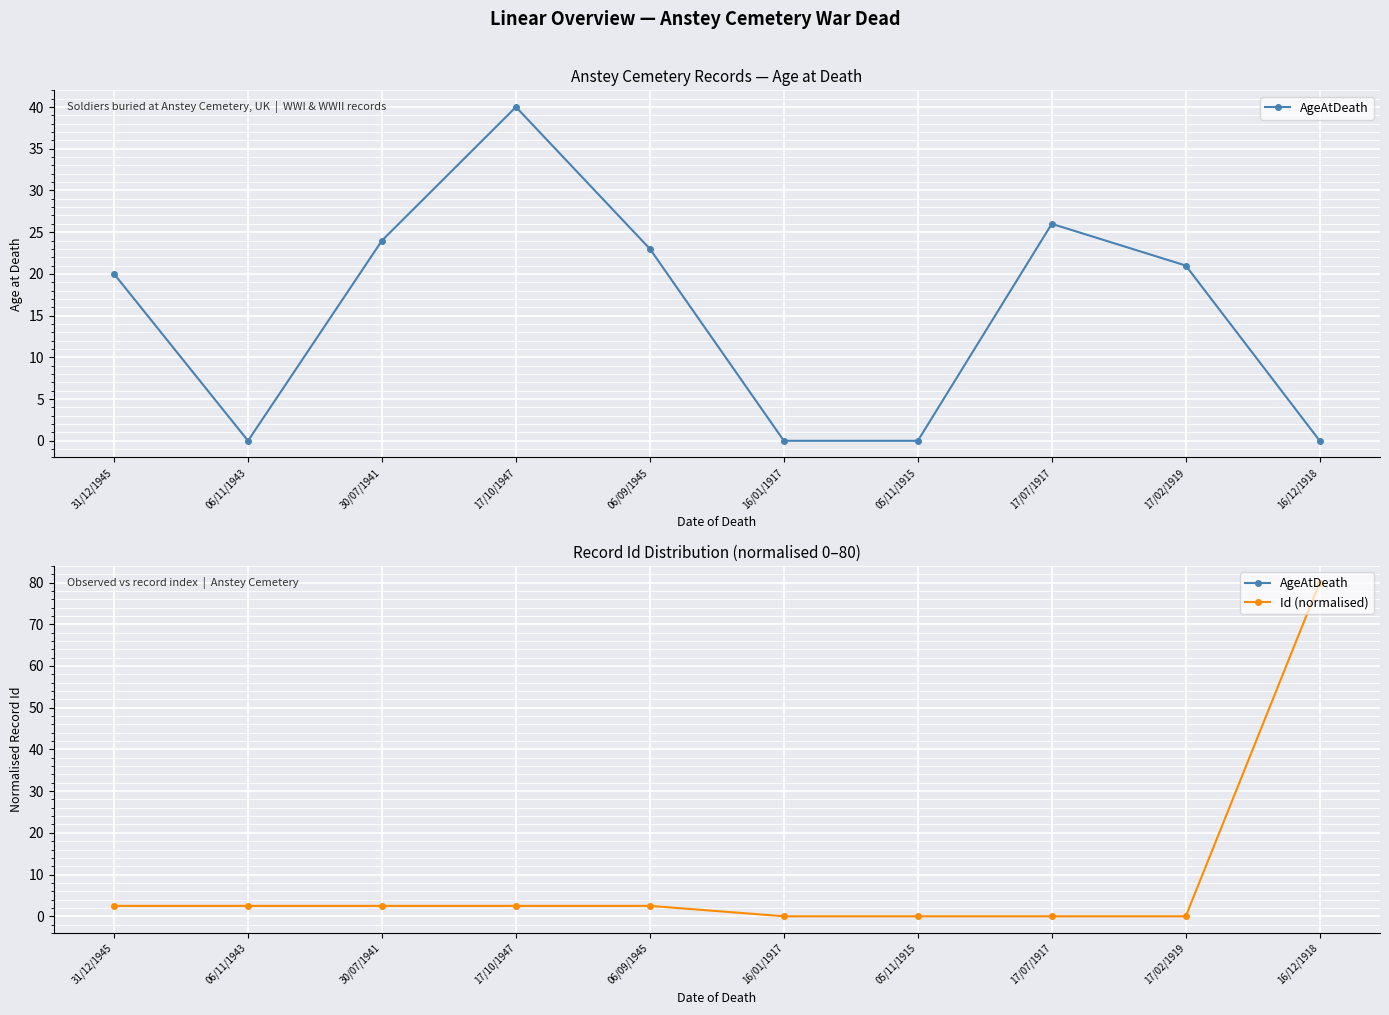

The AgeAtDeath series shows 7.6 at 06/09/1945. True or false?

False